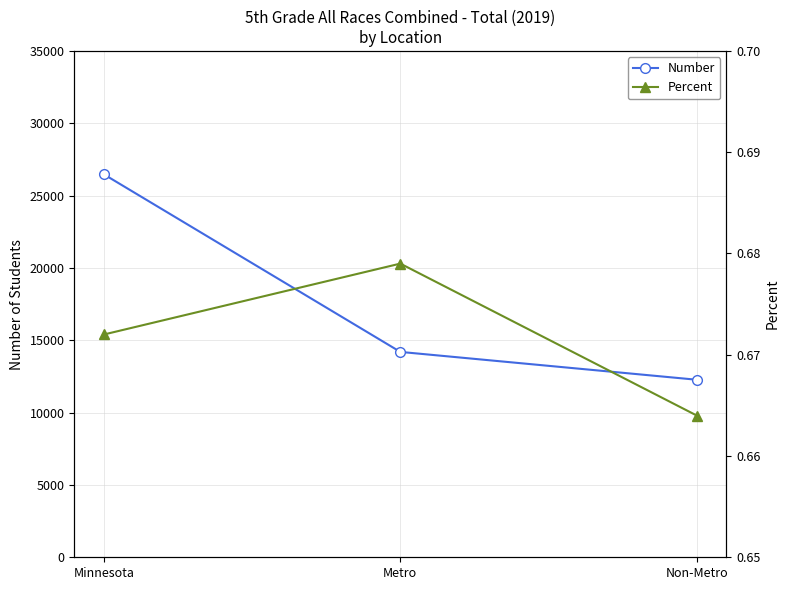

Which category has the lowest value in the Percent series?

Non-Metro